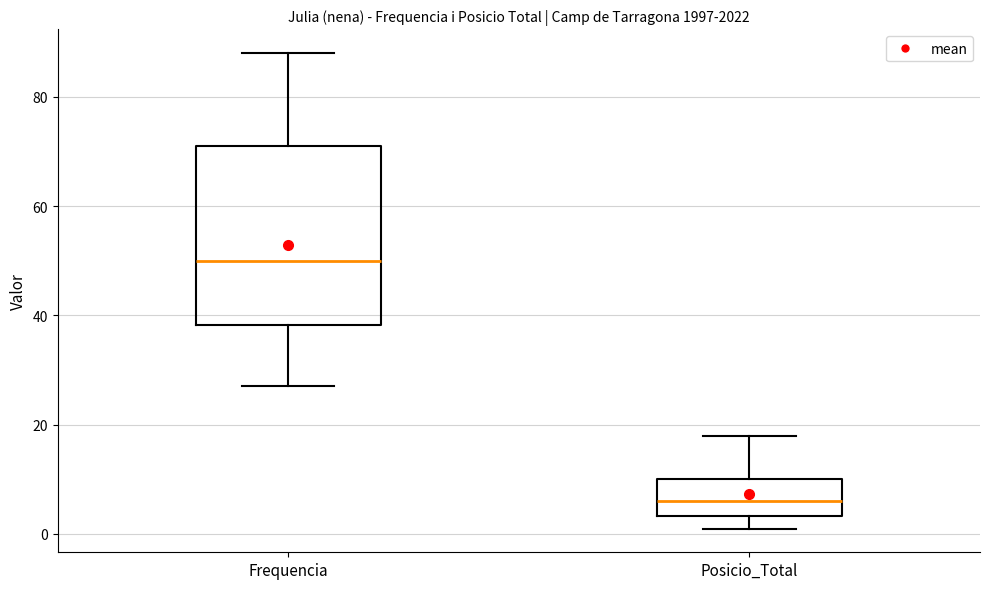

Which box has the lowest median line?

Posicio_Total